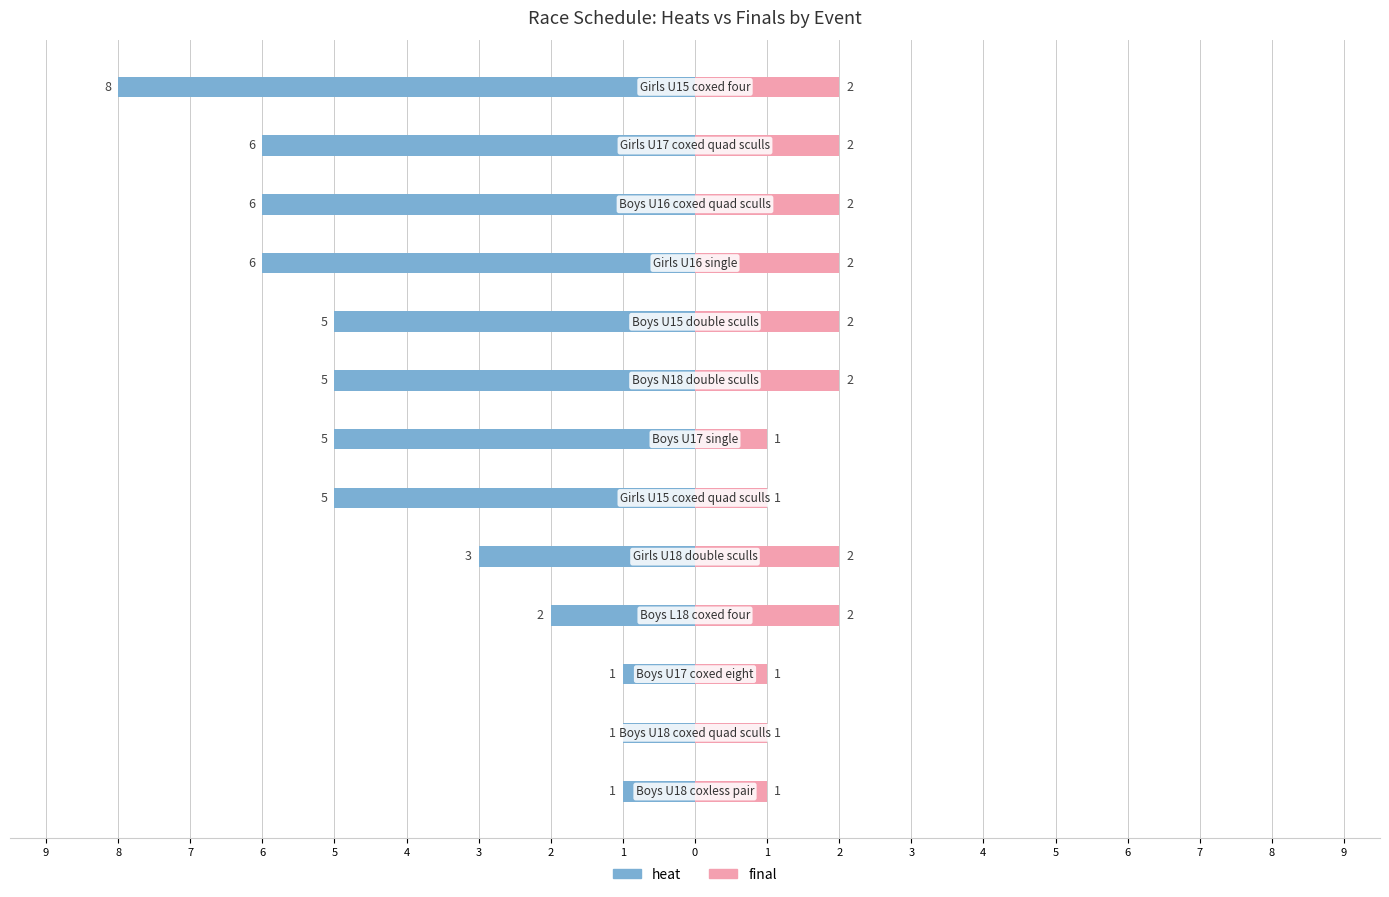

The value of final at 0 is 3. True or false?

False